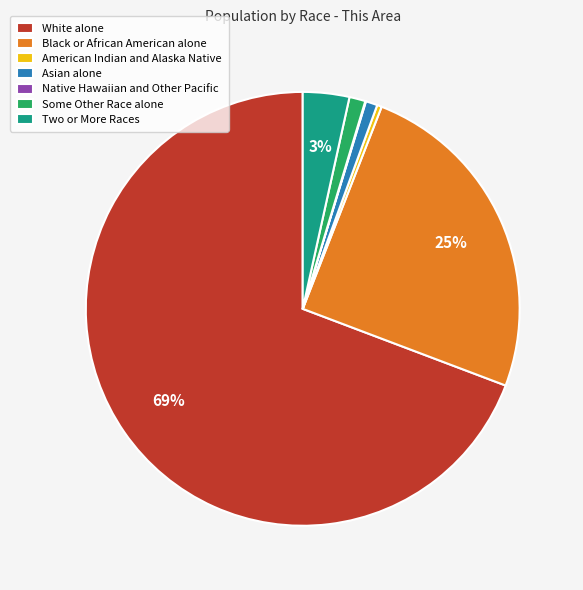

Between Asian alone and American Indian and Alaska Native, which is larger?

Asian alone